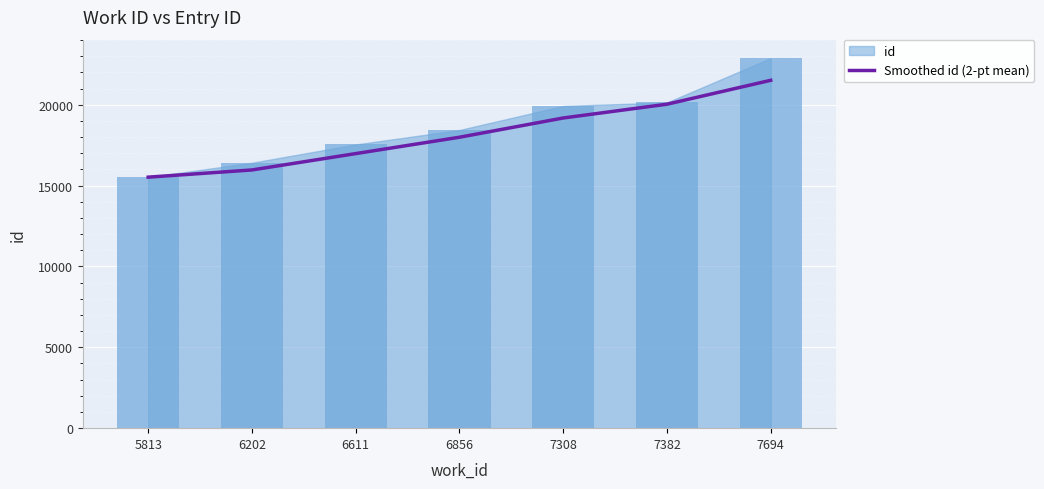

Does the chart contain stacked bars?

No